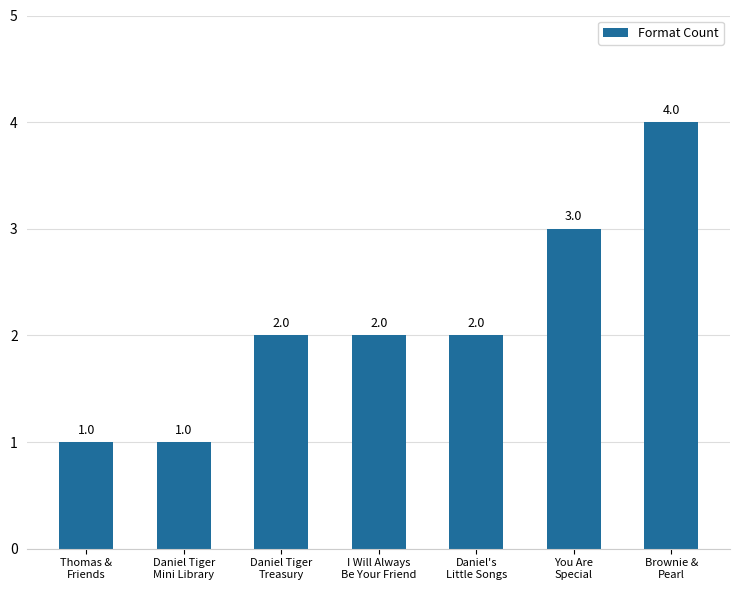

What is the change in value from Daniel's
Little Songs to You Are
Special?

+1